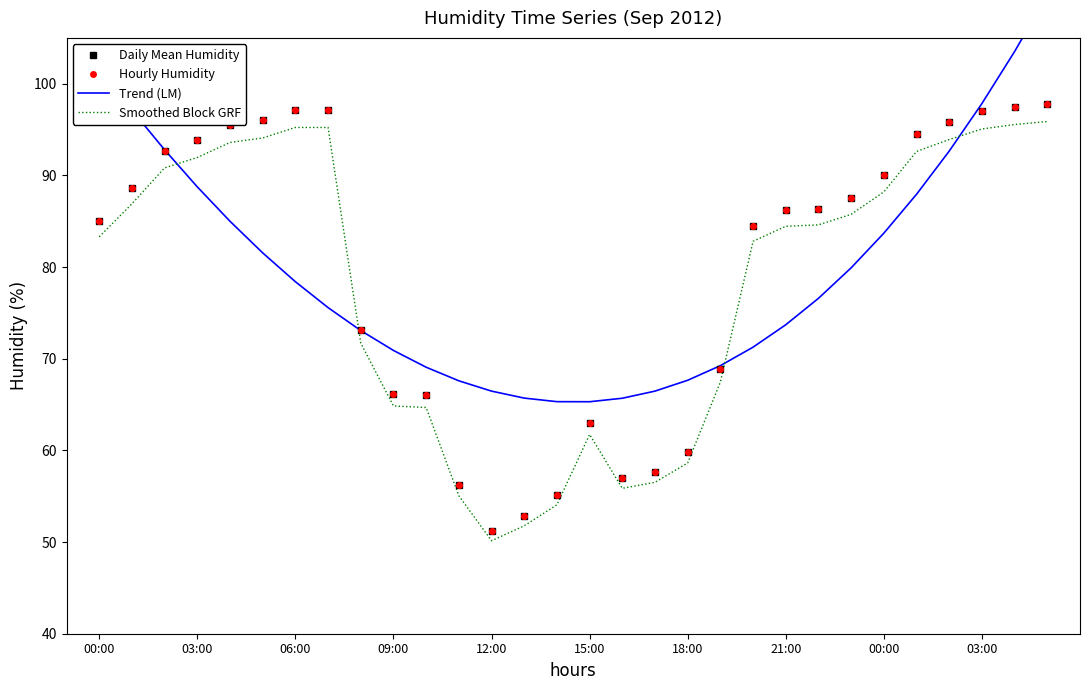

Reading left to right, list all the values displayed in this chart.

Daily Mean Humidity: 85.0	88.7	92.7	93.8	95.5	96.0	97.2	97.2	73.2	66.2	66.0	56.2	51.2	52.8	55.2	63.0	57.0	57.7	59.8	68.8	84.5	86.2	86.3	87.5	90.0	94.5	95.8	97.0	97.5	97.8
Hourly Humidity: 85.0	88.7	92.7	93.8	95.5	96.0	97.2	97.2	73.2	66.2	66.0	56.2	51.2	52.8	55.2	63.0	57.0	57.7	59.8	68.8	84.5	86.2	86.3	87.5	90.0	94.5	95.8	97.0	97.5	97.8
Trend (LM): 101.7	97.1	92.8	88.7	85.0	81.5	78.4	75.6	73.1	70.9	69.1	67.6	66.5	65.7	65.3	65.3	65.7	66.5	67.6	69.2	71.3	73.7	76.6	79.9	83.7	87.9	92.7	97.8	103.5	109.7
Smoothed Block GRF: 83.3	86.9	90.8	92.0	93.6	94.1	95.2	95.2	71.7	64.8	64.7	55.0	50.1	51.8	54.1	61.7	55.9	56.5	58.6	67.5	82.8	84.4	84.6	85.8	88.2	92.6	93.9	95.1	95.5	95.9